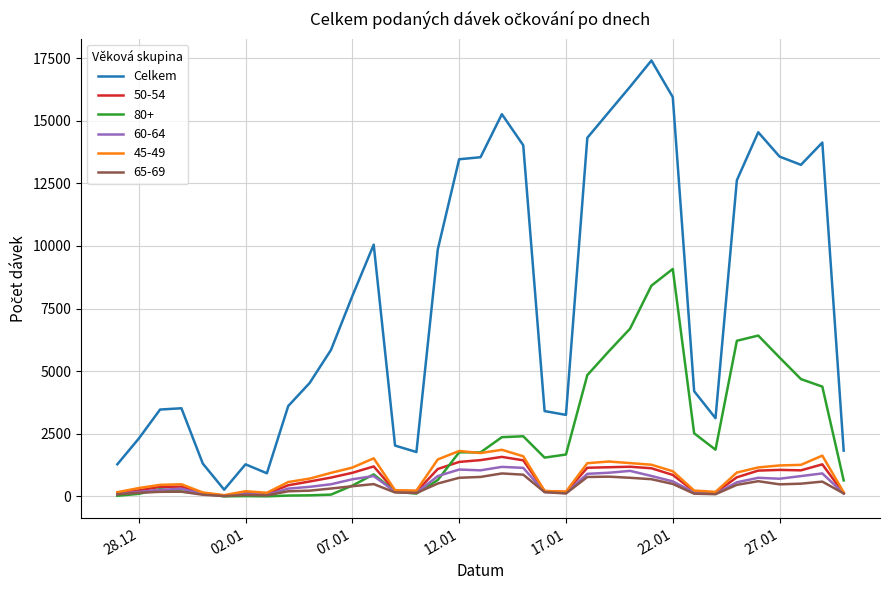

Which series has the largest total across all categories?

Celkem